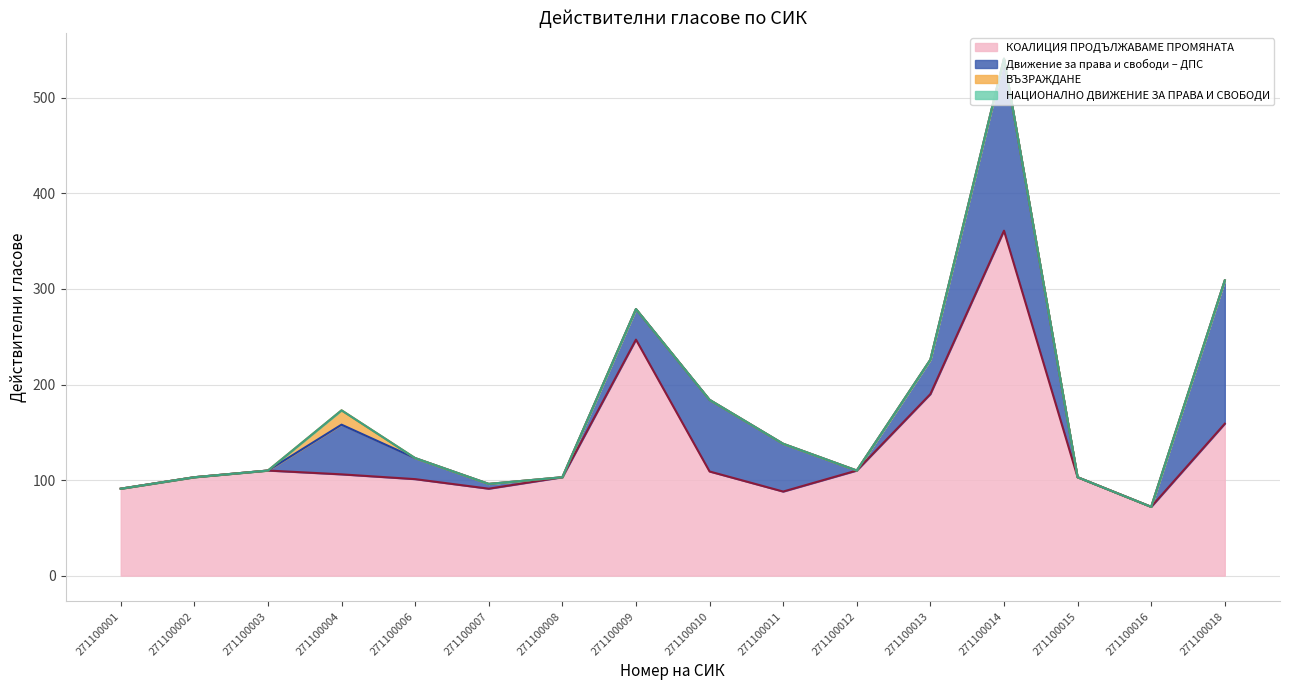

At which category does ВЪЗРАЖДАНЕ reach its first local peak?

271100004